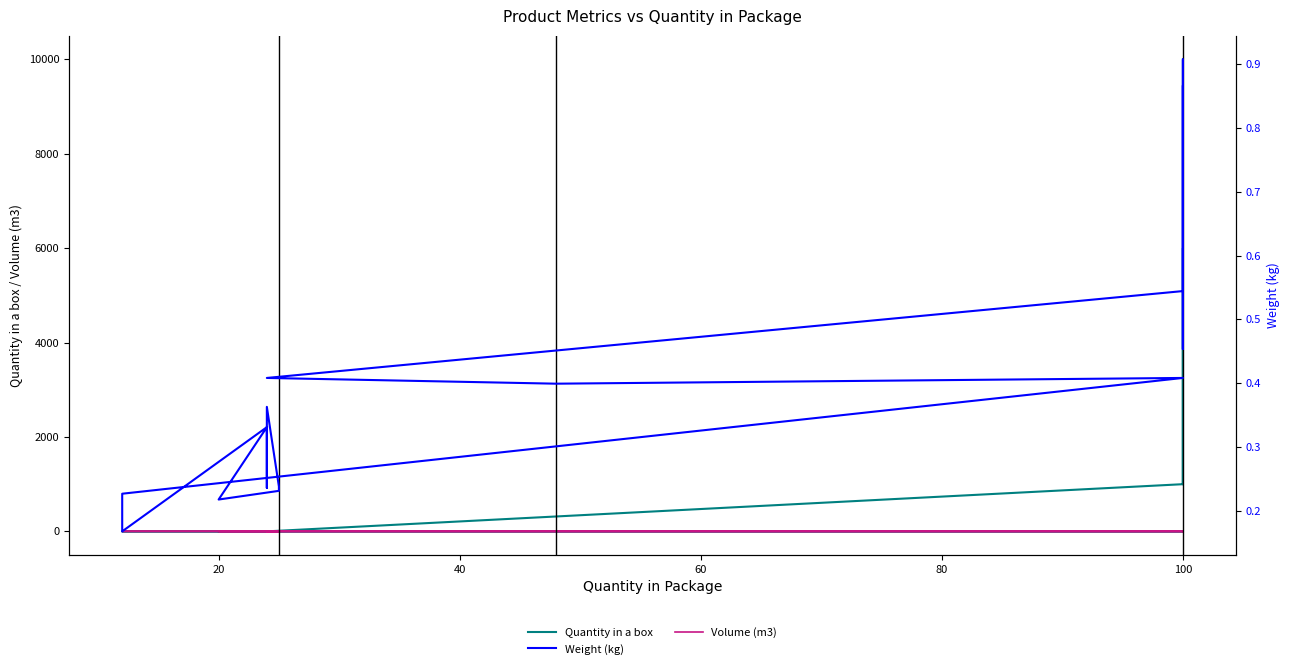

Which series has the largest total across all categories?

Quantity in a box